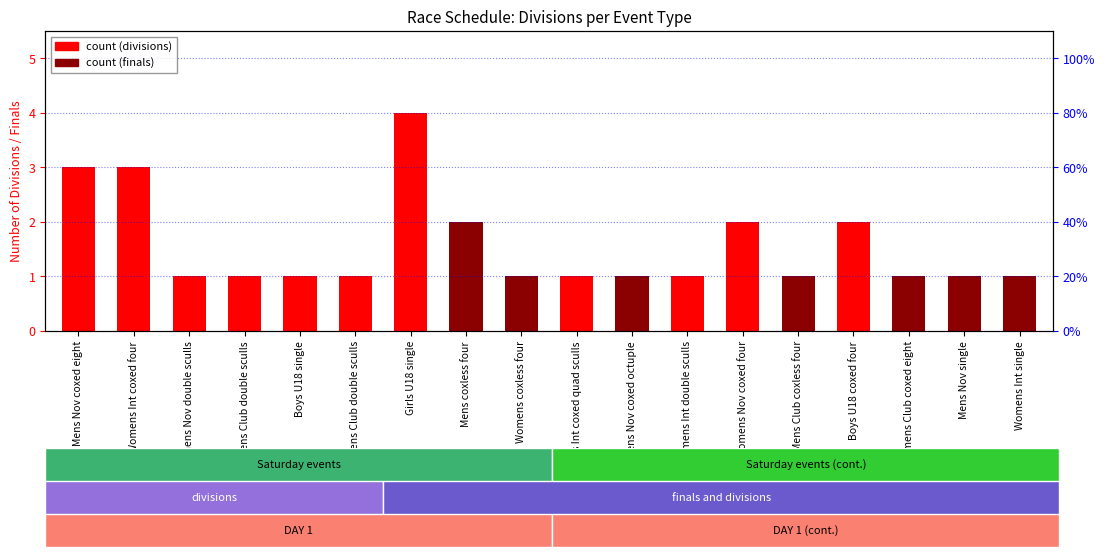

Reading right to left, list all the values displayed in this chart.

1	1	1	2	1	2	1	1	1	1	2	4	1	1	1	1	3	3